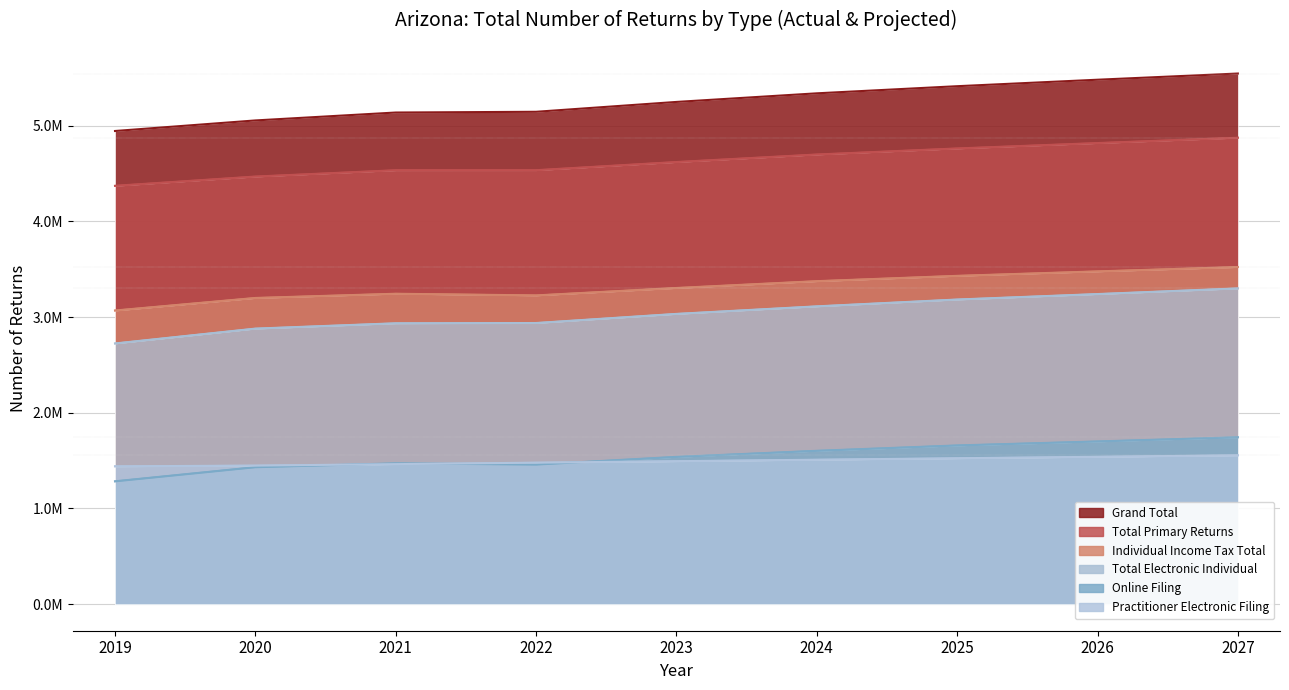

True or false: Total Primary Returns has more than 0 points higher than both neighbors.

False